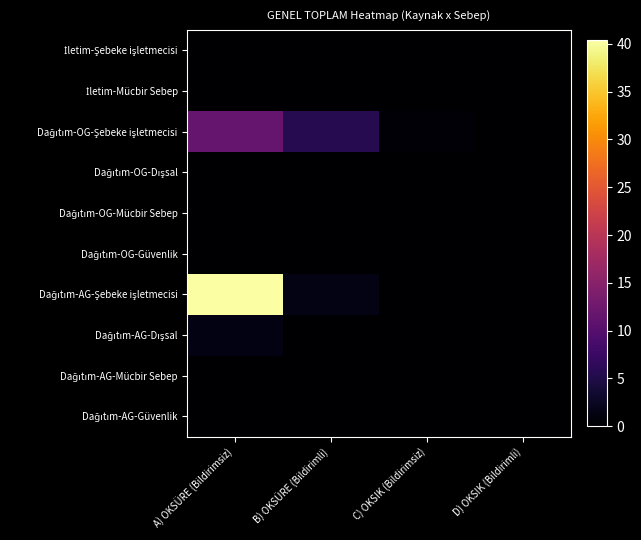

Which series has the largest total across all categories?

Dağıtım-AG-Şebeke işletmecisi